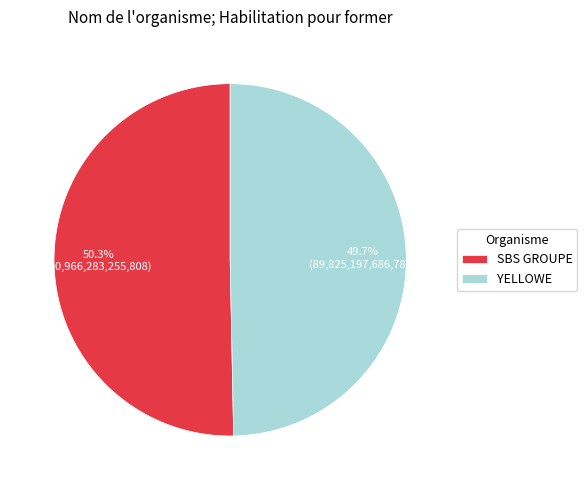

Count the number of slices in the pie.

2